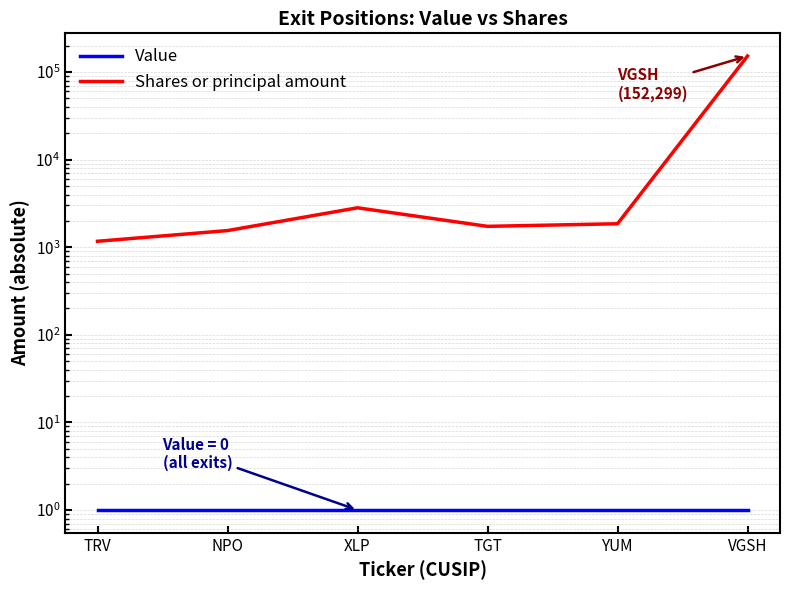

What is the average value of the Shares or principal amount series?

26904